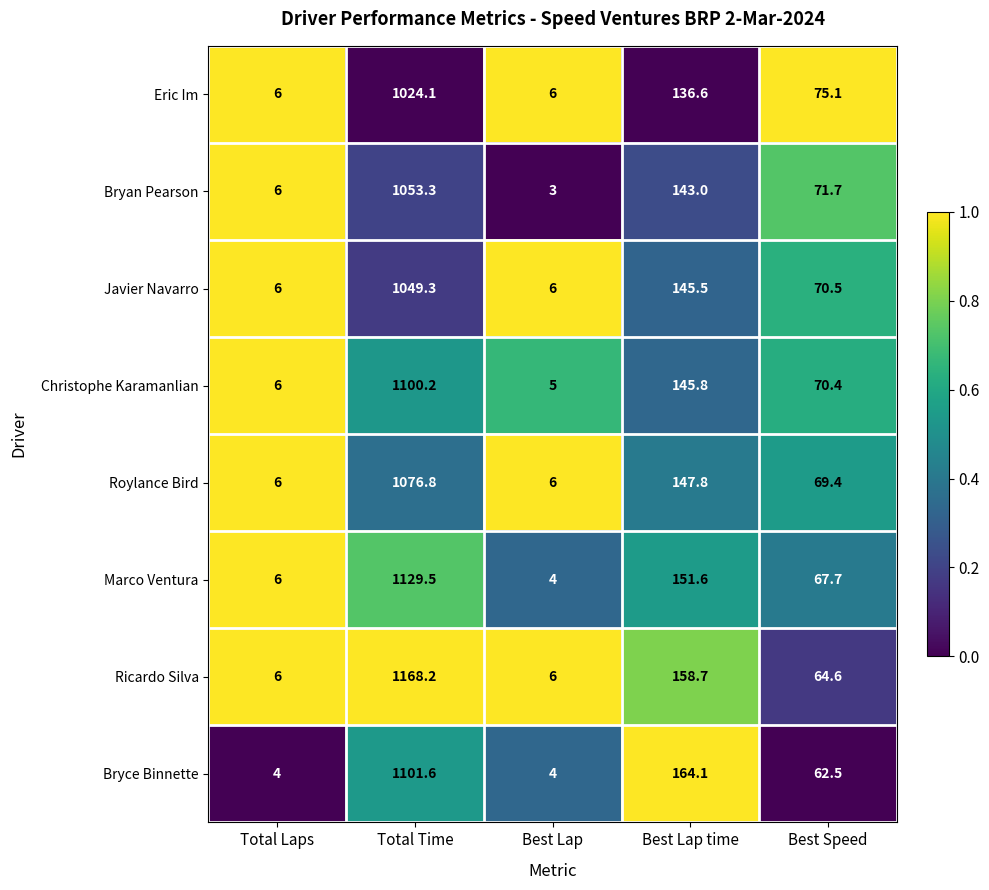

At which label does Javier Navarro first exceed 70?

Total Time